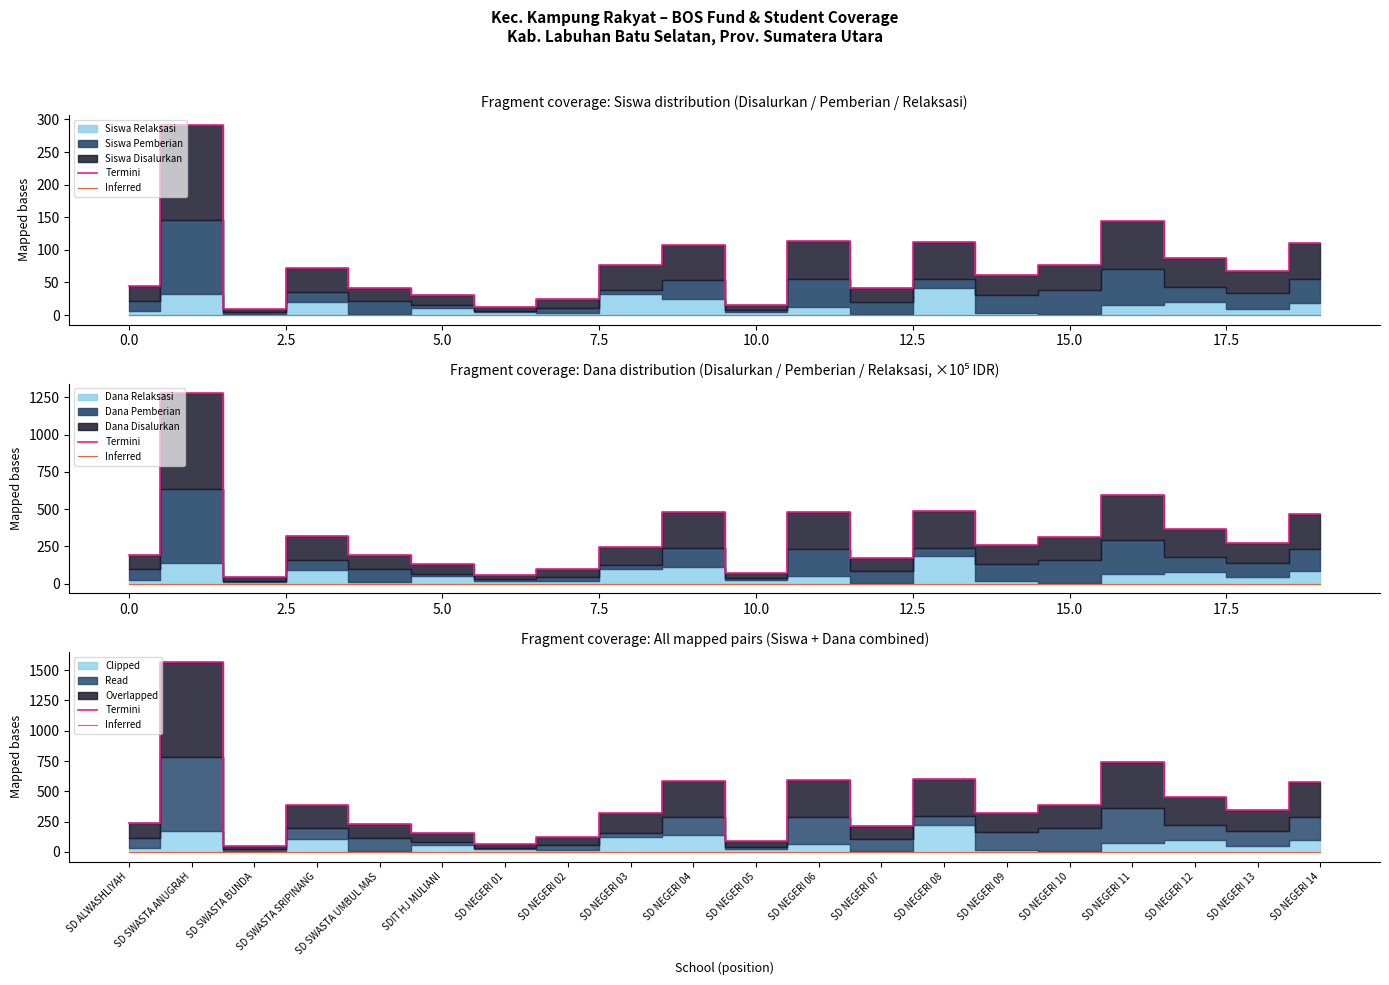

Is the value of Inferred at SD NEGERI 14 greater than the value of Termini at SD NEGERI 12?

No